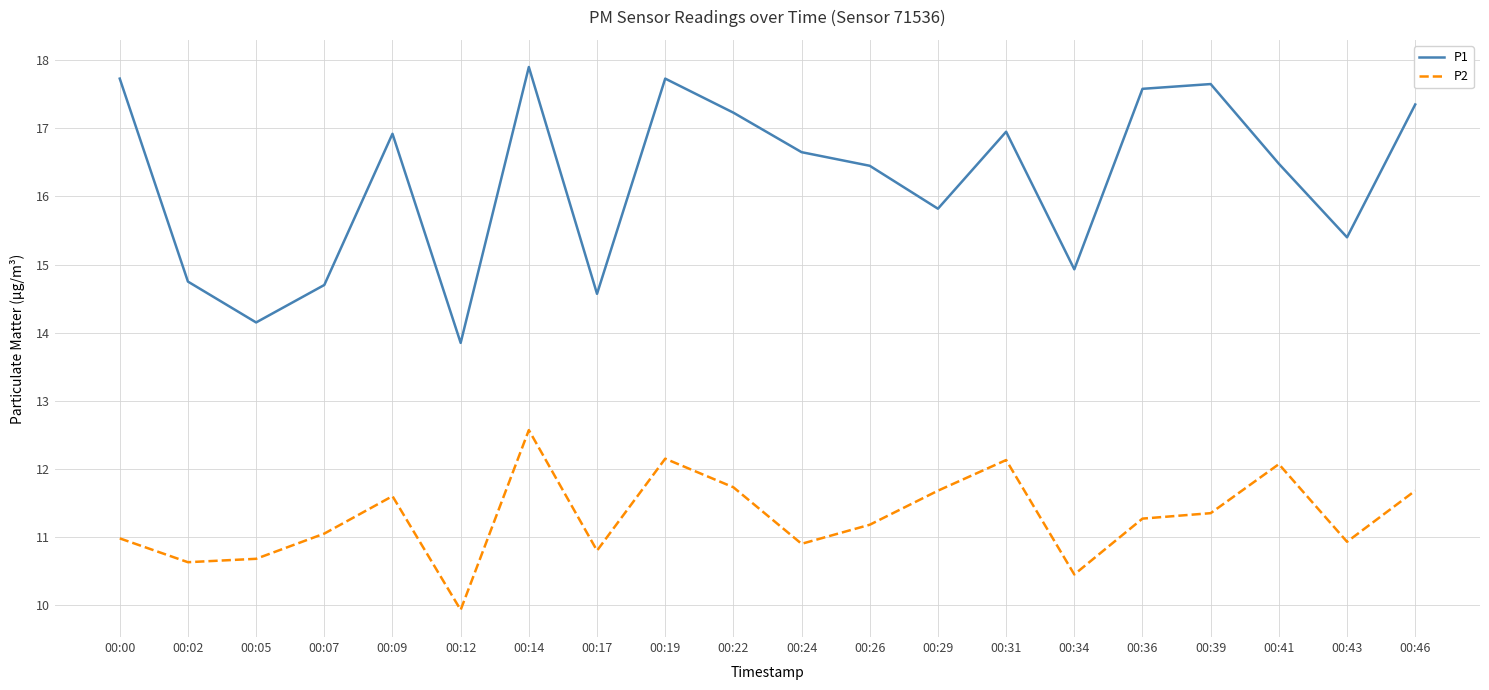

Is the value of P2 at 00:12 greater than the value of P1 at 00:29?

No